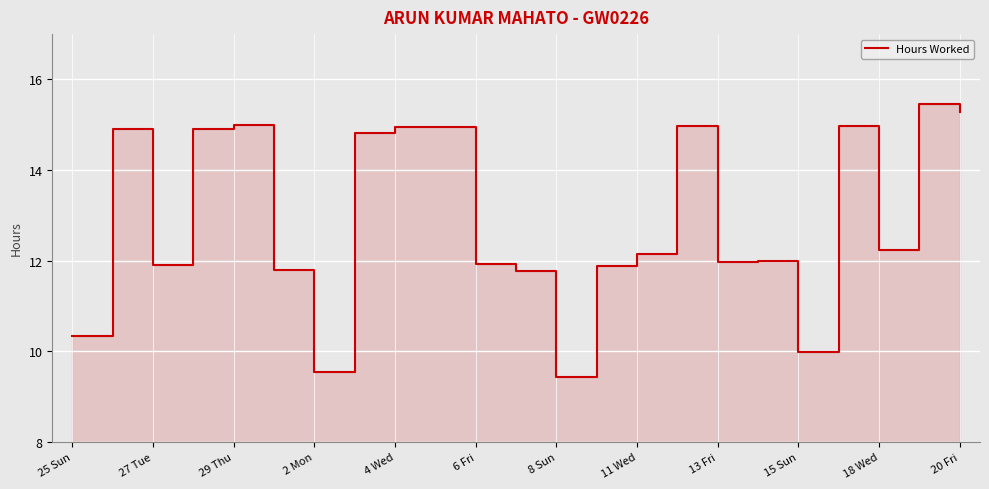

How many lines are shown in the chart?

1